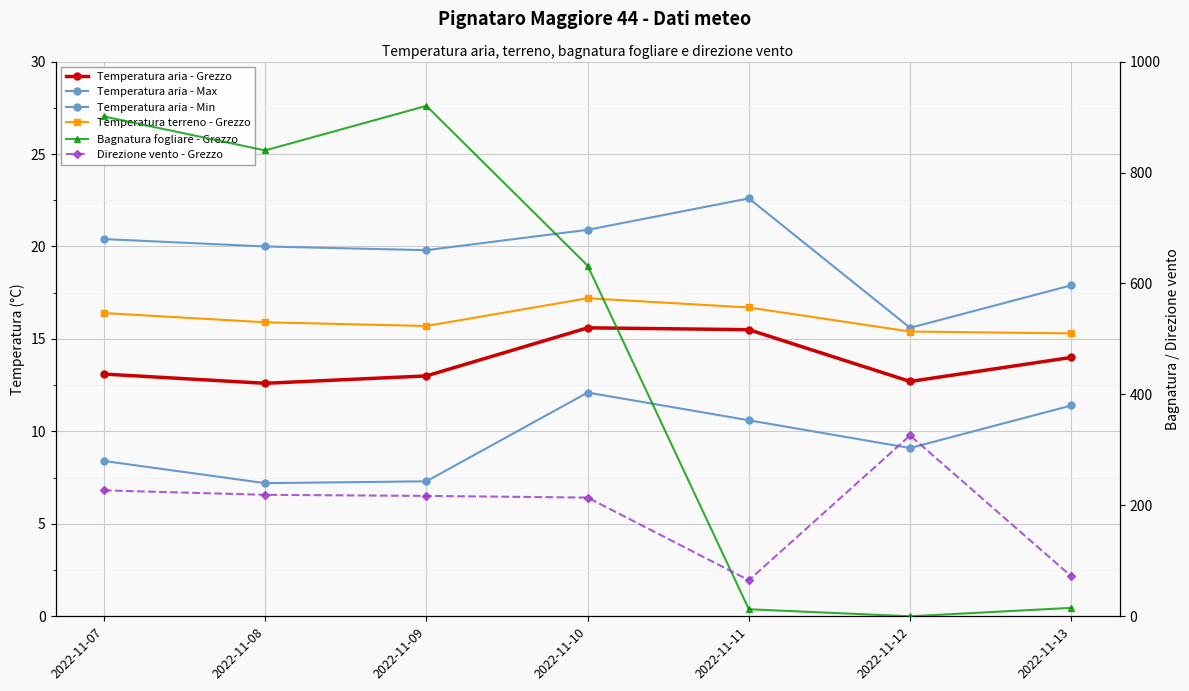

What value does the Temperatura terreno - Grezzo series have at 2022-11-11?

16.7